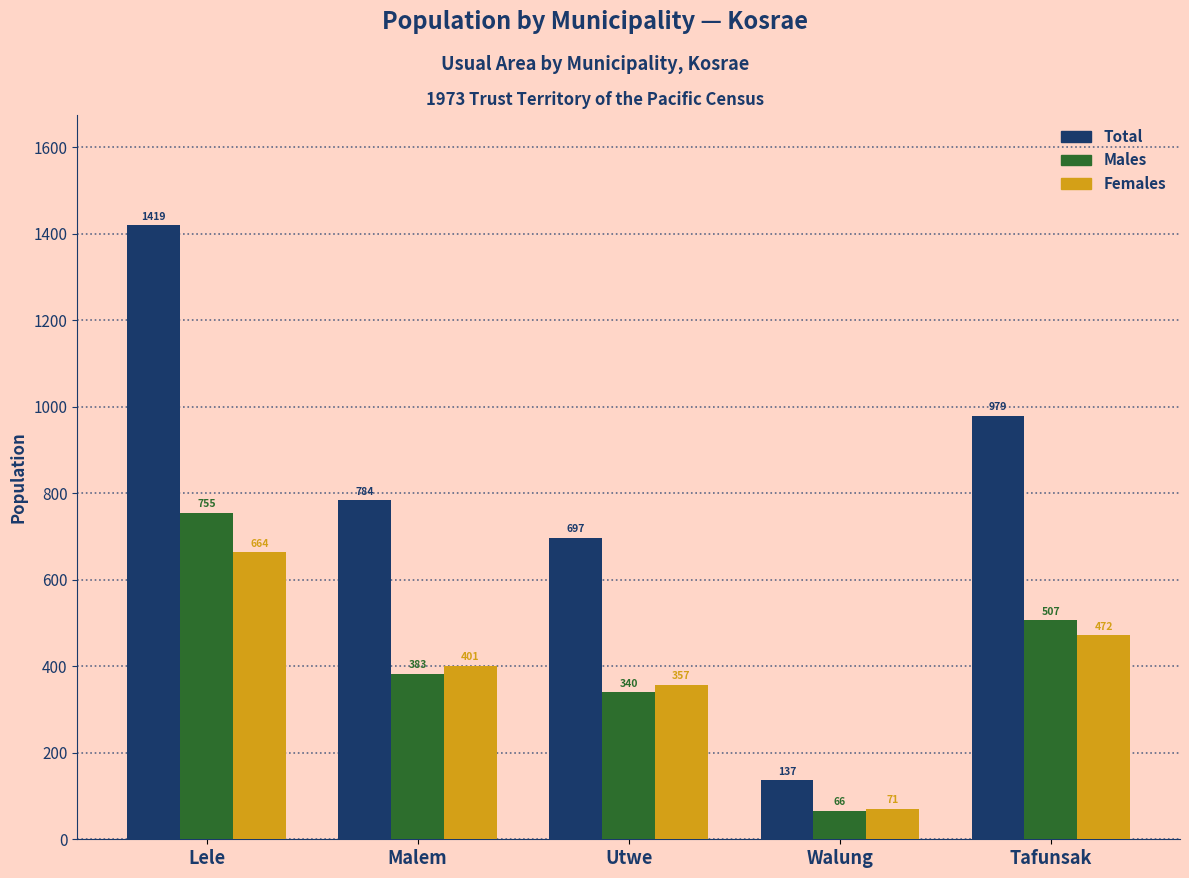

Reading left to right, extract all data points from this chart.

Total: Lele=1419	Malem=784	Utwe=697	Walung=137	Tafunsak=979
Males: Lele=755	Malem=383	Utwe=340	Walung=66	Tafunsak=507
Females: Lele=664	Malem=401	Utwe=357	Walung=71	Tafunsak=472